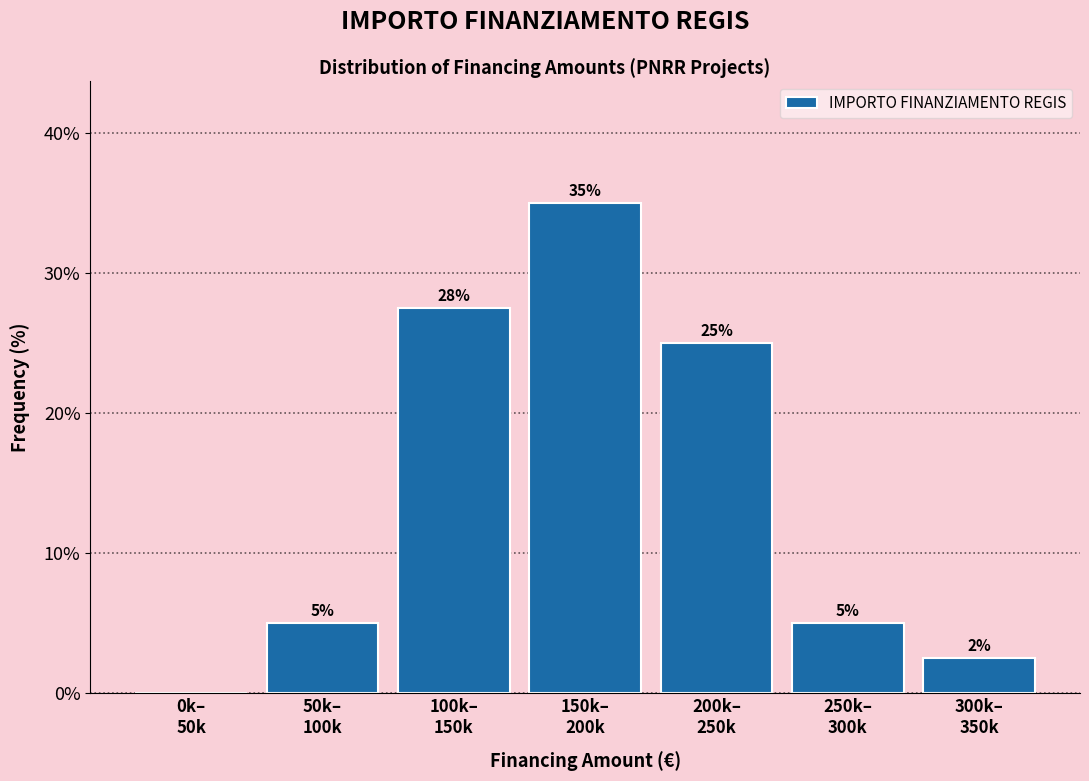

What is the sum of all values?

100.0